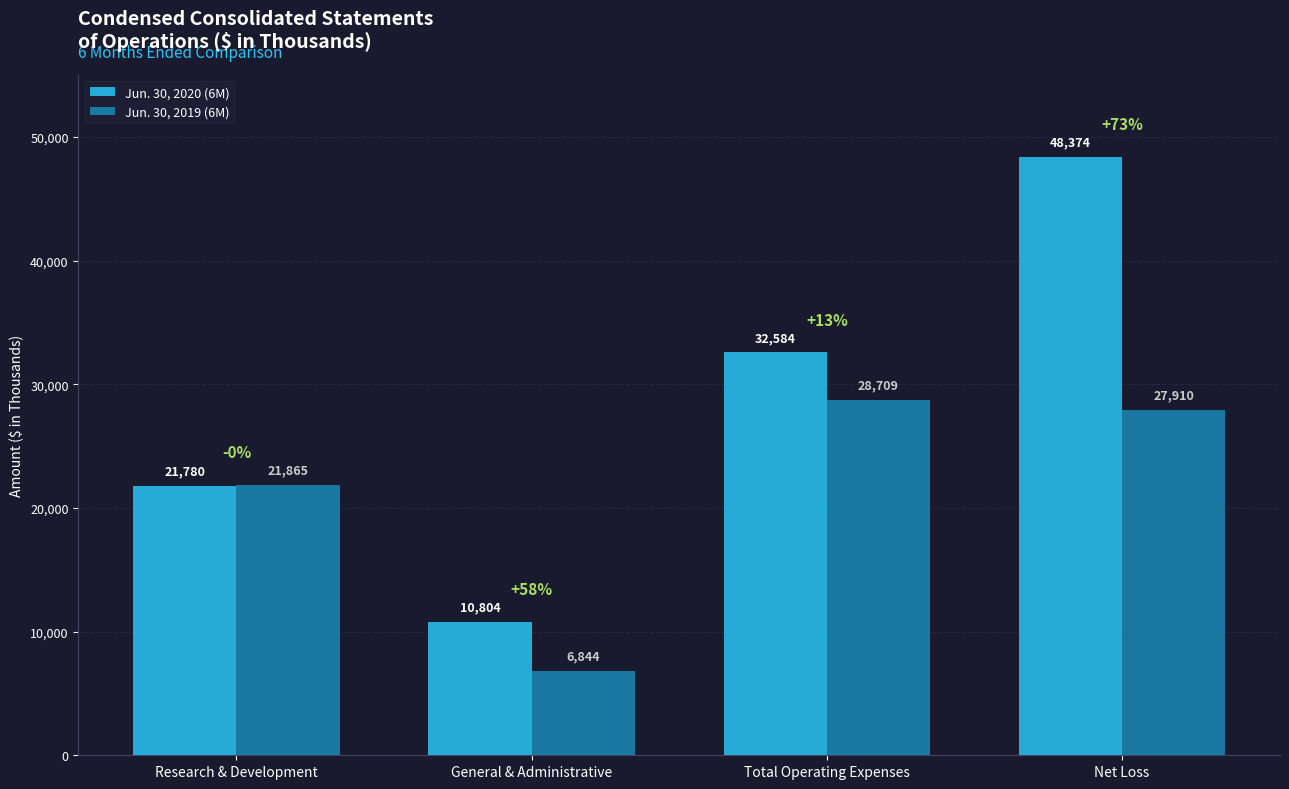

Reading left to right, extract all data points from this chart.

Jun. 30, 2020 (6M): Research & Development=21780	General & Administrative=10804	Total Operating Expenses=32584	Net Loss=48374
Jun. 30, 2019 (6M): Research & Development=21865	General & Administrative=6844	Total Operating Expenses=28709	Net Loss=27910